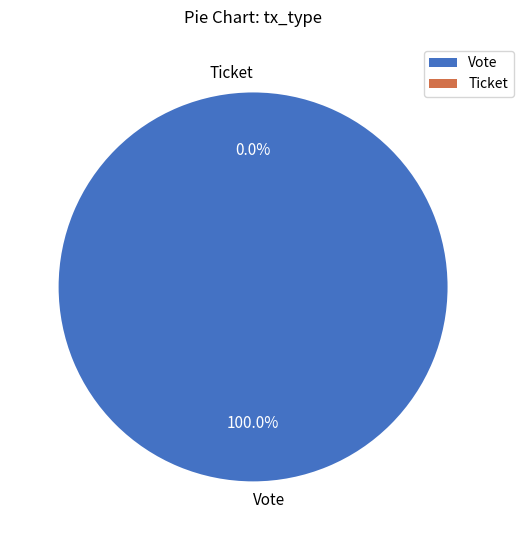

What is the change in value from Vote to Ticket?

-1